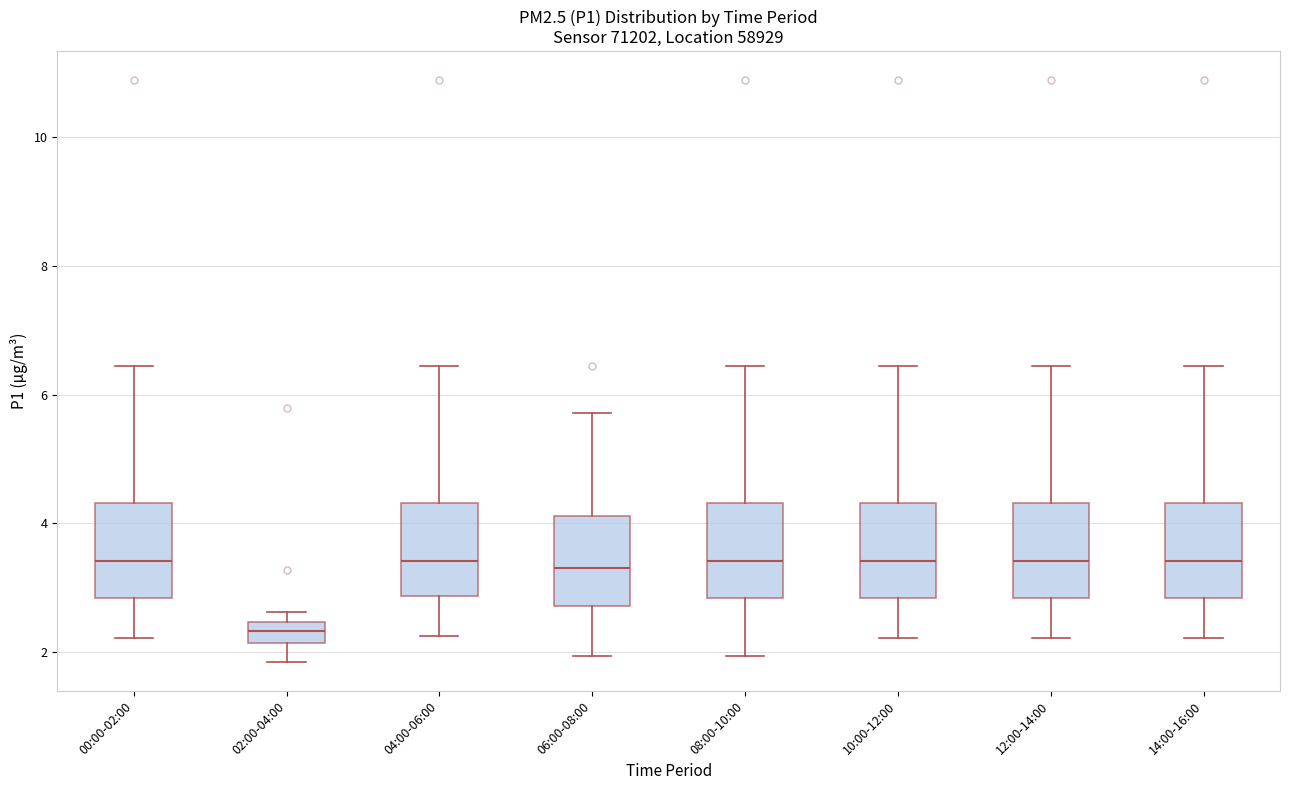

Reading left to right, read every box against the y-axis: the position of its median line, the range the box covers, and the ends of its whiskers. The values are not printed on the chart, so give them approximately, as read against the axis.

00:00-02:00: median 3.4, box 2.8 to 4.4, whiskers 2.2 to 6.4
02:00-04:00: median 2.4 (inside the box), box 2.2 to 2.4, whiskers 1.8 to 2.6
04:00-06:00: median 3.4, box 2.8 to 4.4, whiskers 2.2 to 6.4
06:00-08:00: median 3.4, box 2.8 to 4.2, whiskers 2.0 to 5.8
08:00-10:00: median 3.4, box 2.8 to 4.4, whiskers 2.0 to 6.4
10:00-12:00: median 3.4, box 2.8 to 4.4, whiskers 2.2 to 6.4
12:00-14:00: median 3.4, box 2.8 to 4.4, whiskers 2.2 to 6.4
14:00-16:00: median 3.4, box 2.8 to 4.4, whiskers 2.2 to 6.4